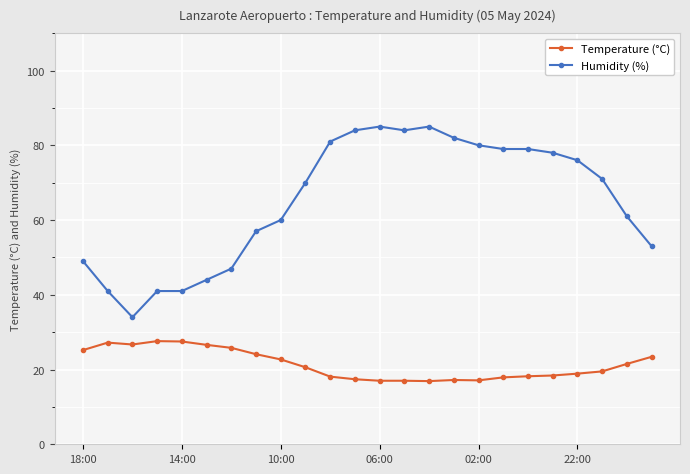

Rank the series by their average value, from highest to lowest.

Humidity (%), Temperature (°C)